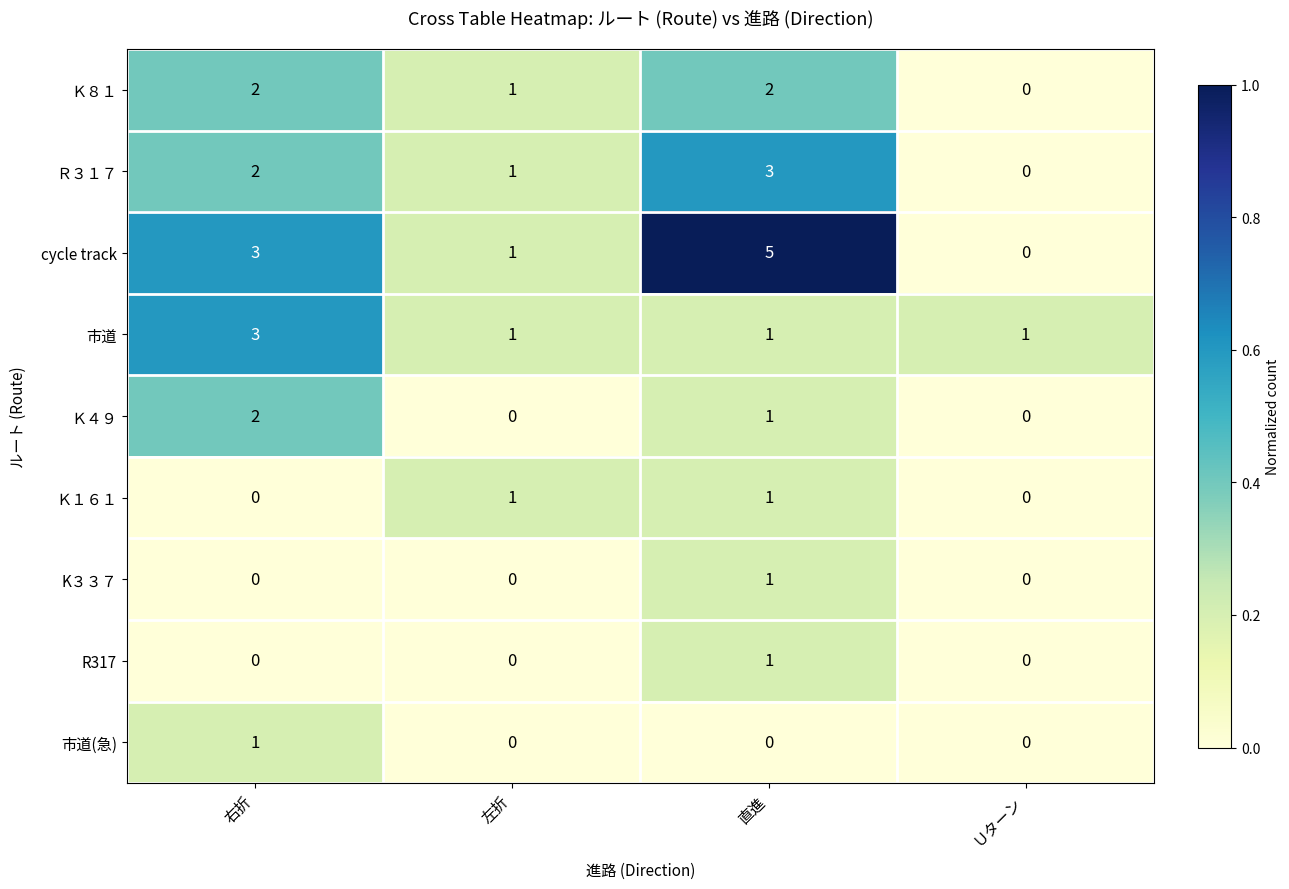

Count the 市道(急) values in the range 0 to 1.

4